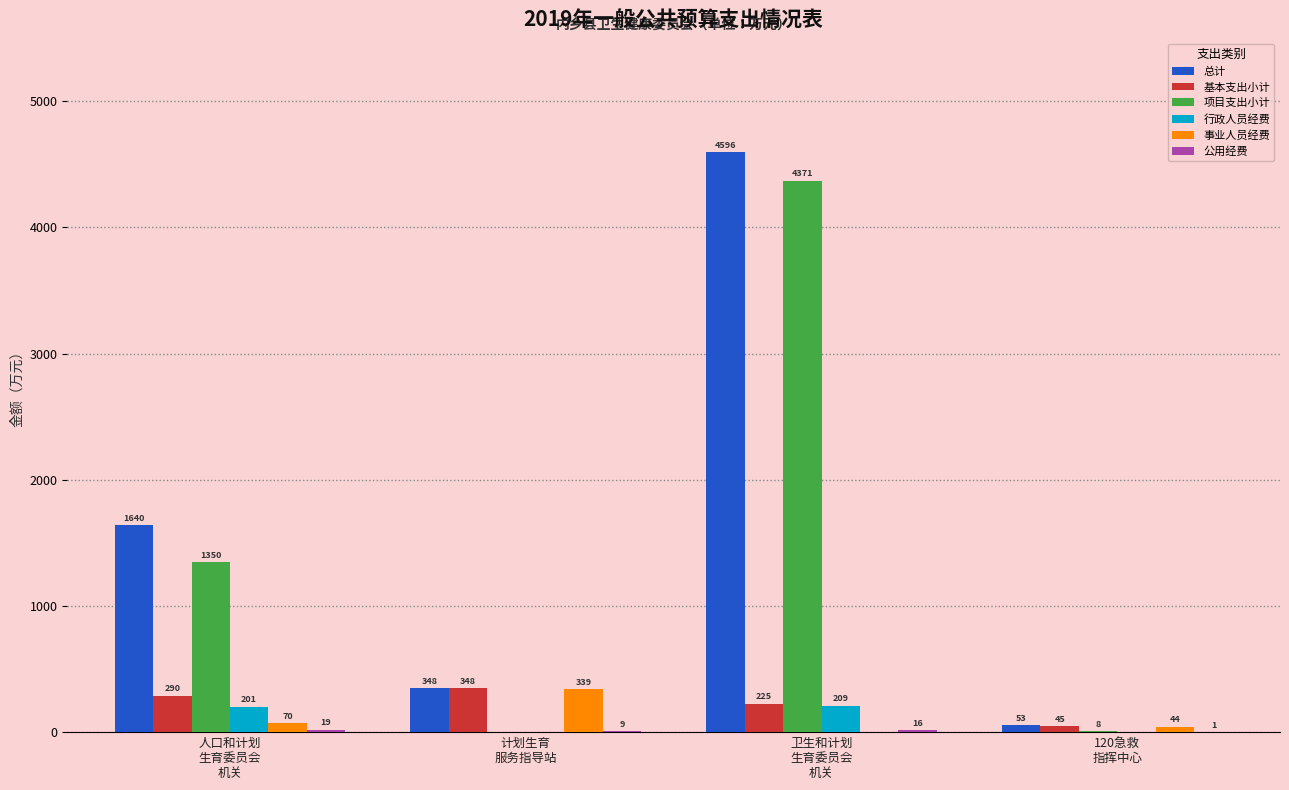

Which series changed the most between 人口和计划
生育委员会
机关 and 120急救
指挥中心?

总计